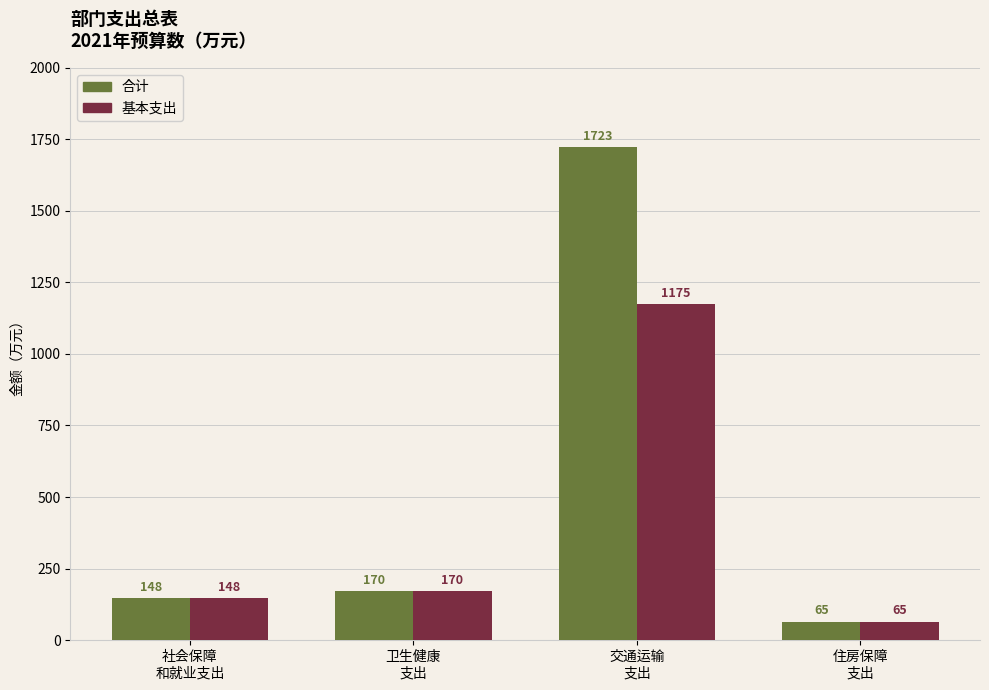

At how many categories does at least one series exceed 1467?

1